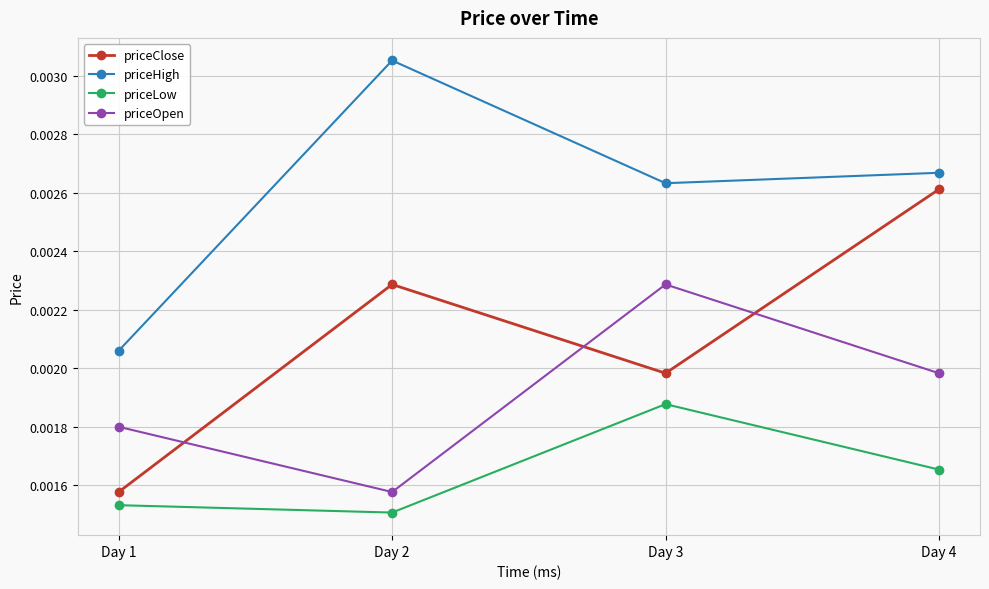

Where is the first local minimum for priceOpen?

Day 2